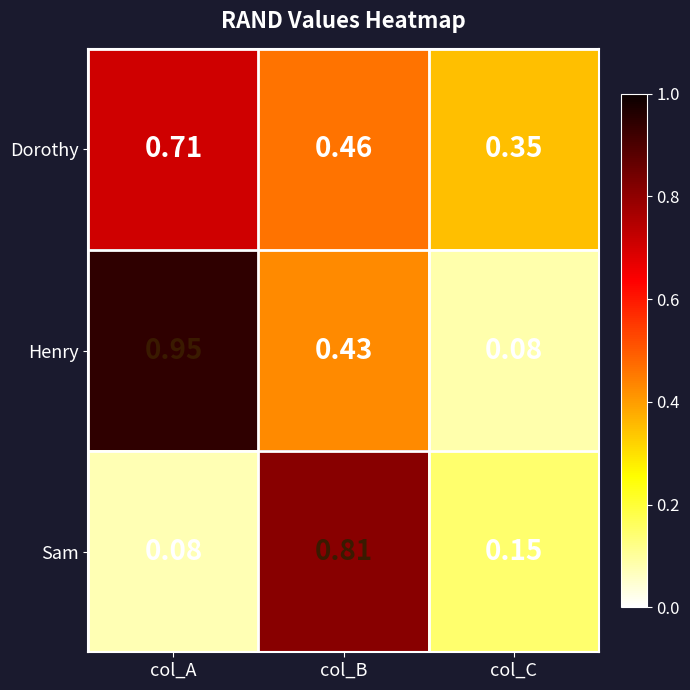

At which label does Dorothy reach its peak?

col_A